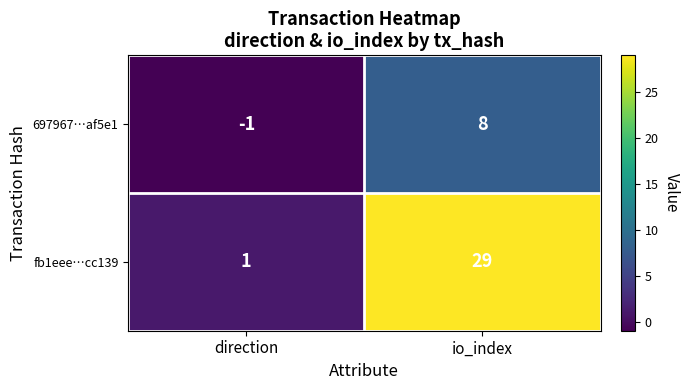

What is the greatest value displayed?

29